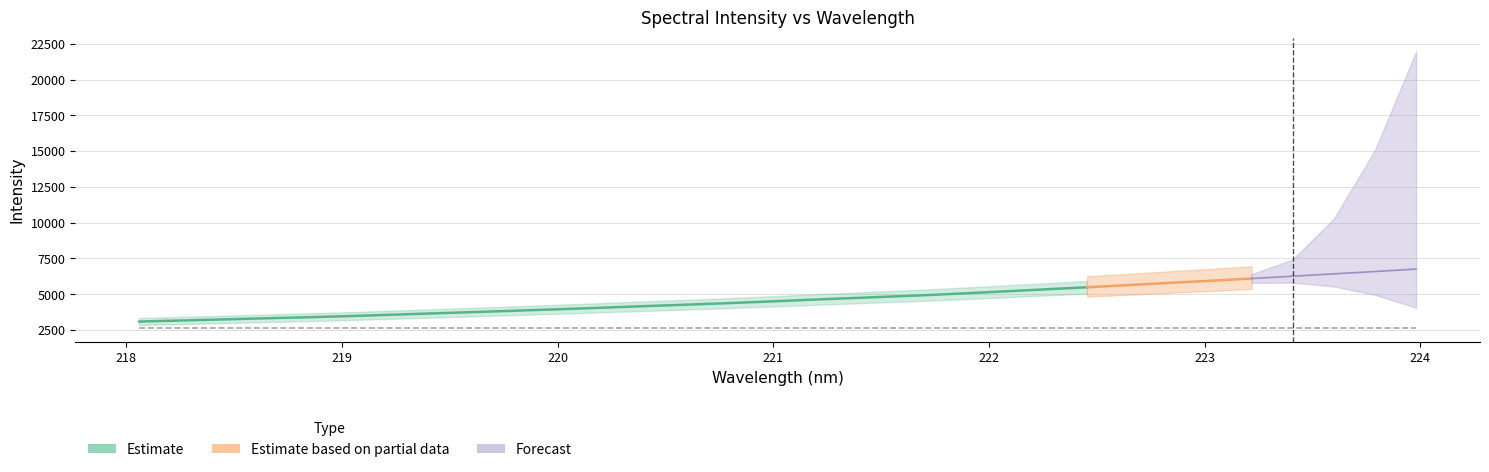

What is the average value?

4662.8